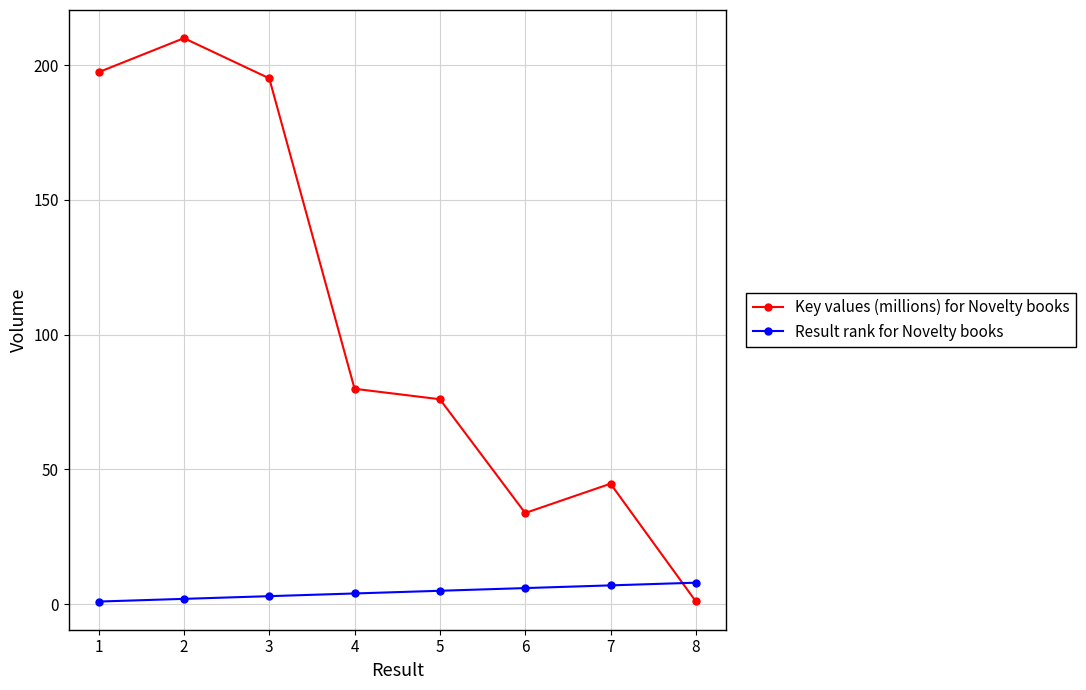

How many interior local peaks does the Key values (millions) for Novelty books series have?

2